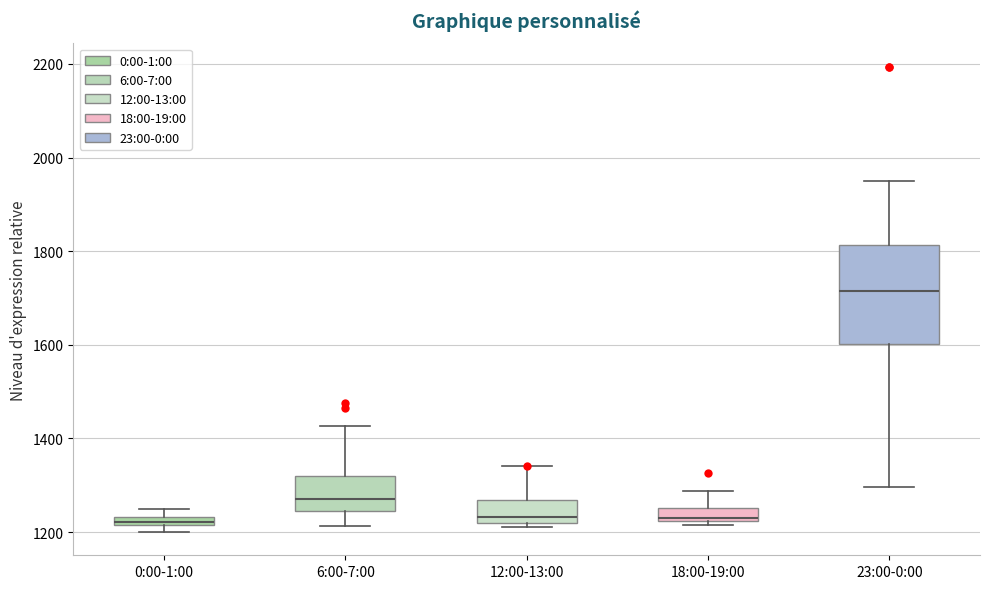

Comparing the boxes themselves (not the whiskers), which one is the tallest?

23:00-0:00